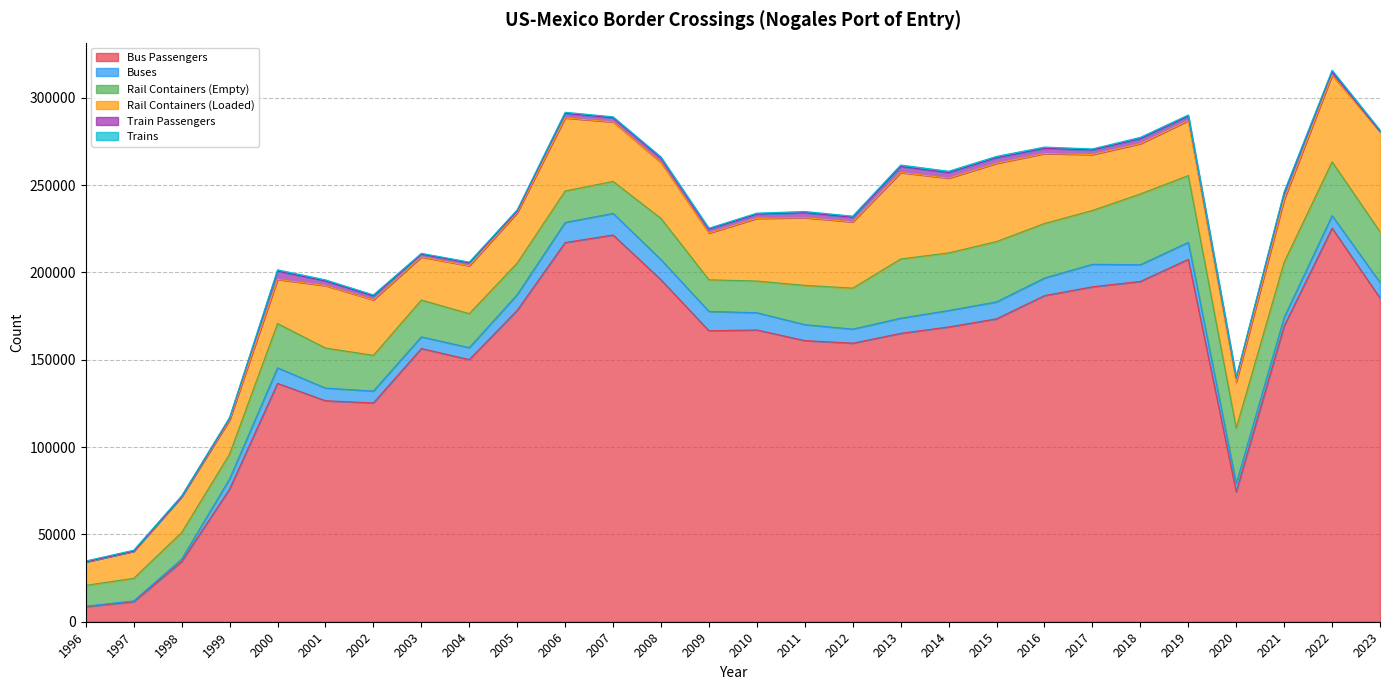

Which series ends up on top after the final intersection of Trains and Buses?

Buses